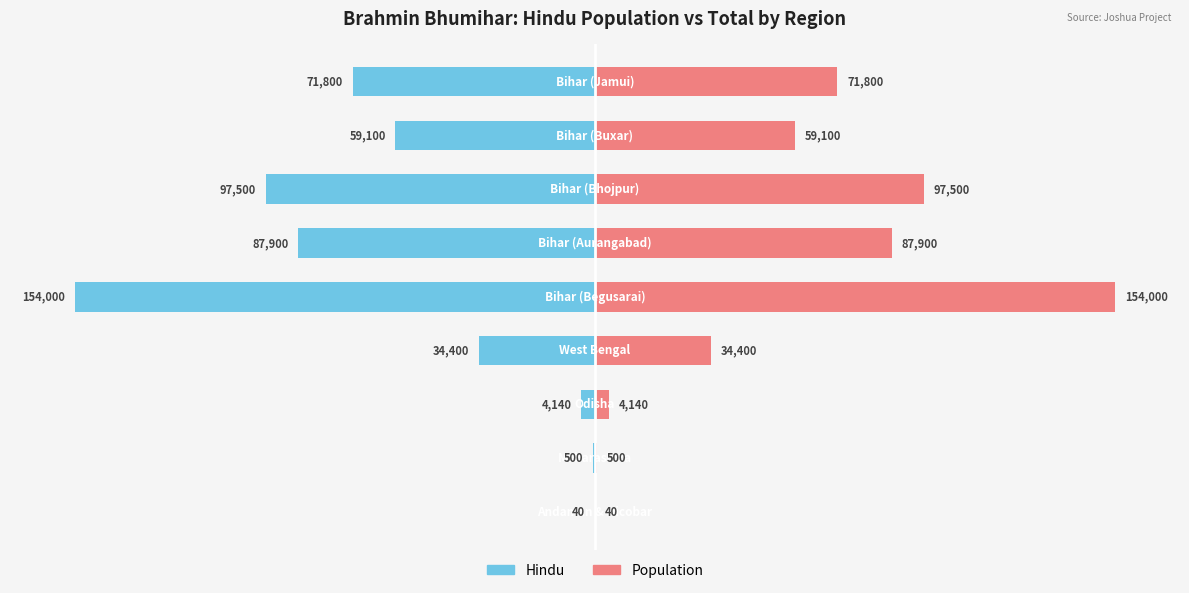

Between 8 and 4, which is larger?

8